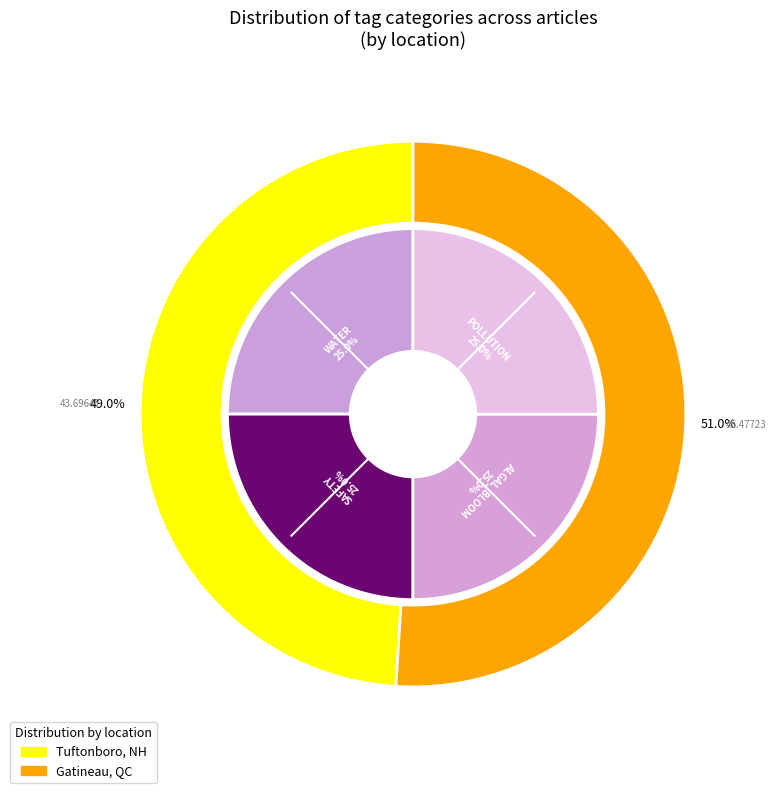

To the nearest percent, what portion does POLLUTION represent?

25%